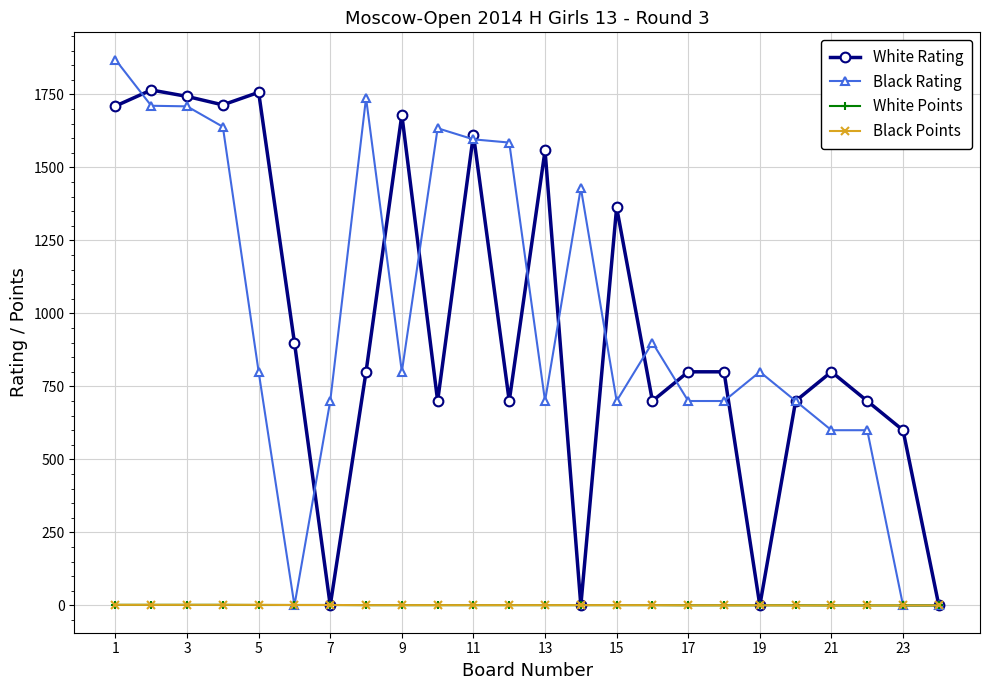

What is the maximum value shown in the chart?

1869.0